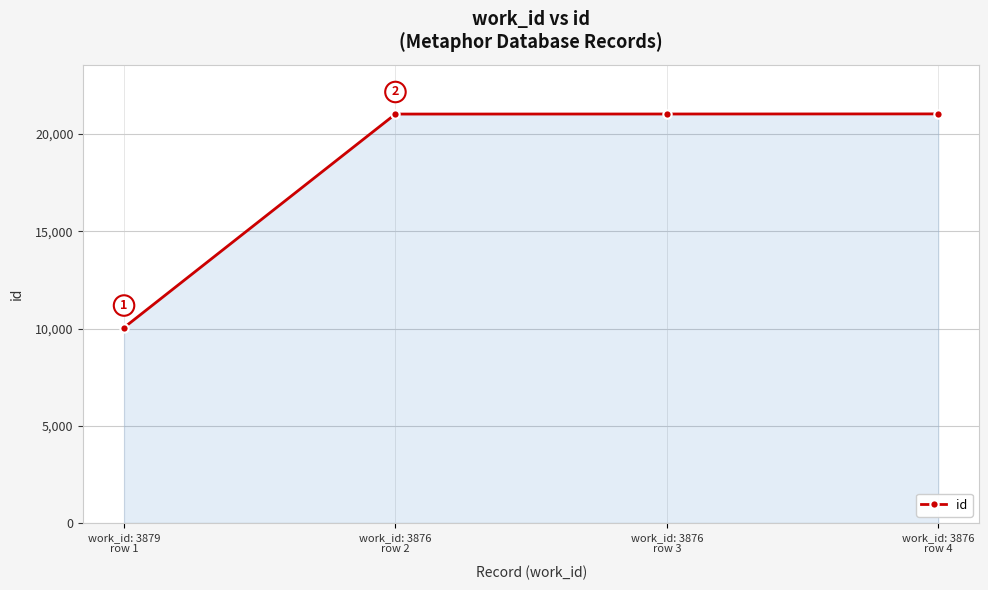

At which category does the chart reach its peak across all series?

work_id: 3876
row 4